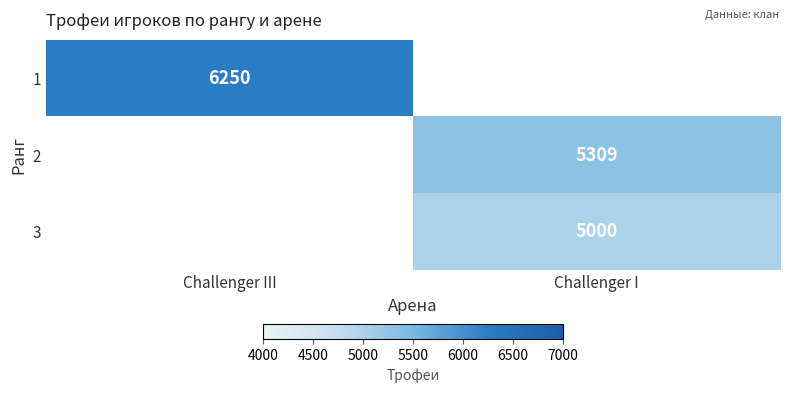

Is it true that 1 equals 6250 at Challenger III?

True